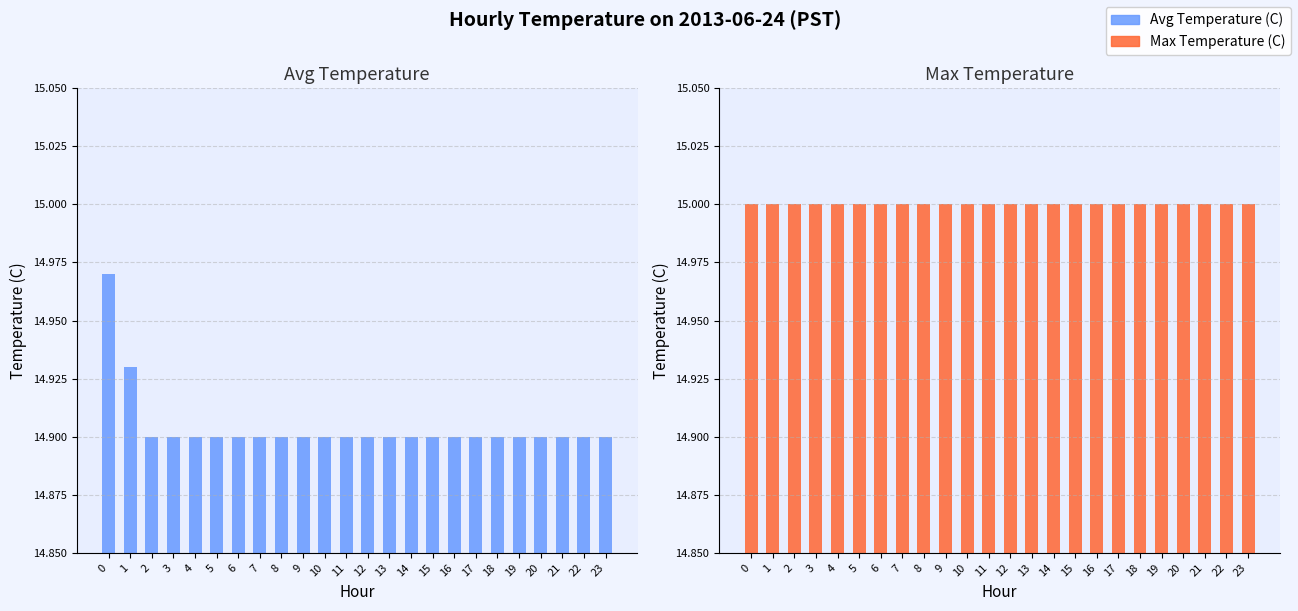

How many bars are there in each group?

2